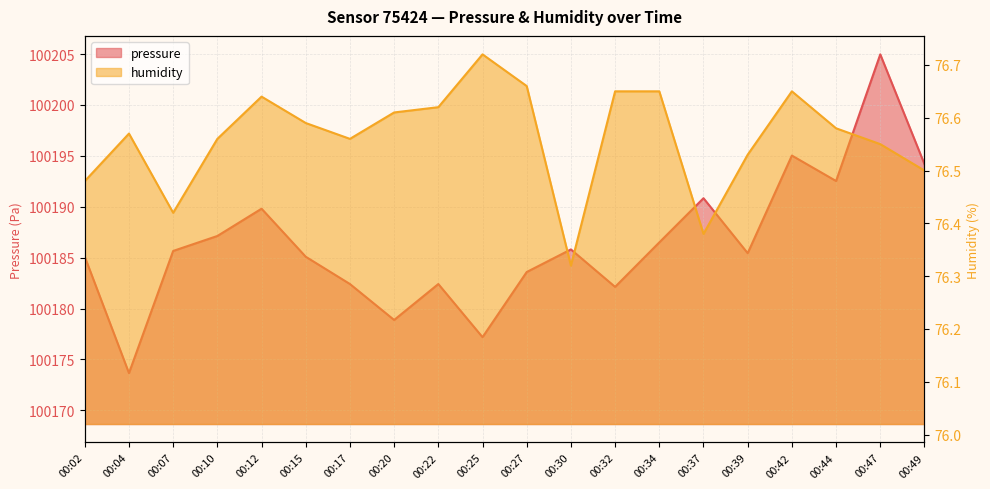

What is the value of the pressure point at the 7th from the left?

100182.4